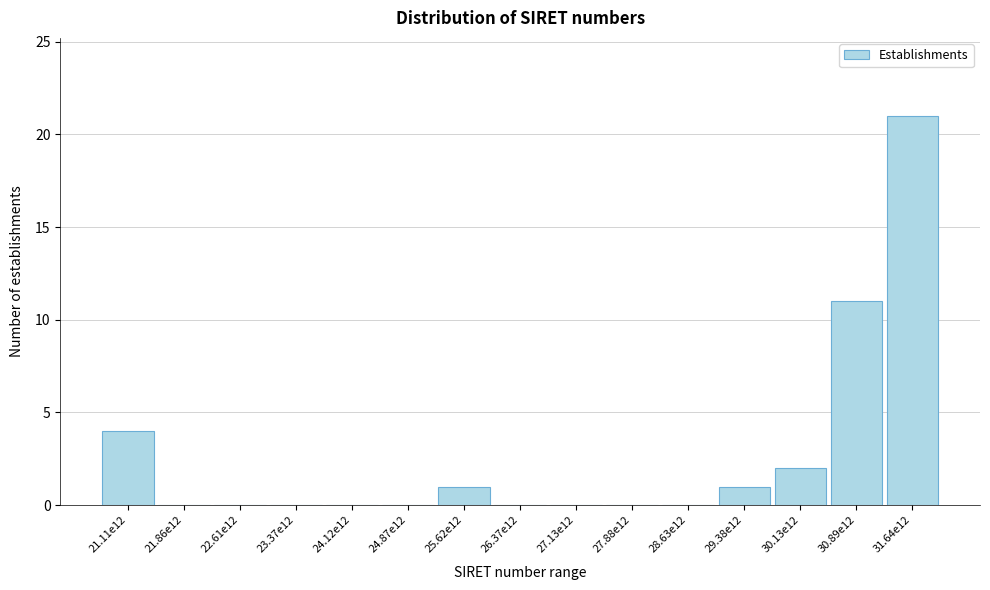

Reading right to left, list all the values displayed in this chart.

31.64e12=21	30.89e12=11	30.13e12=2	29.38e12=1	28.63e12=0	27.88e12=0	27.13e12=0	26.37e12=0	25.62e12=1	24.87e12=0	24.12e12=0	23.37e12=0	22.61e12=0	21.86e12=0	21.11e12=4